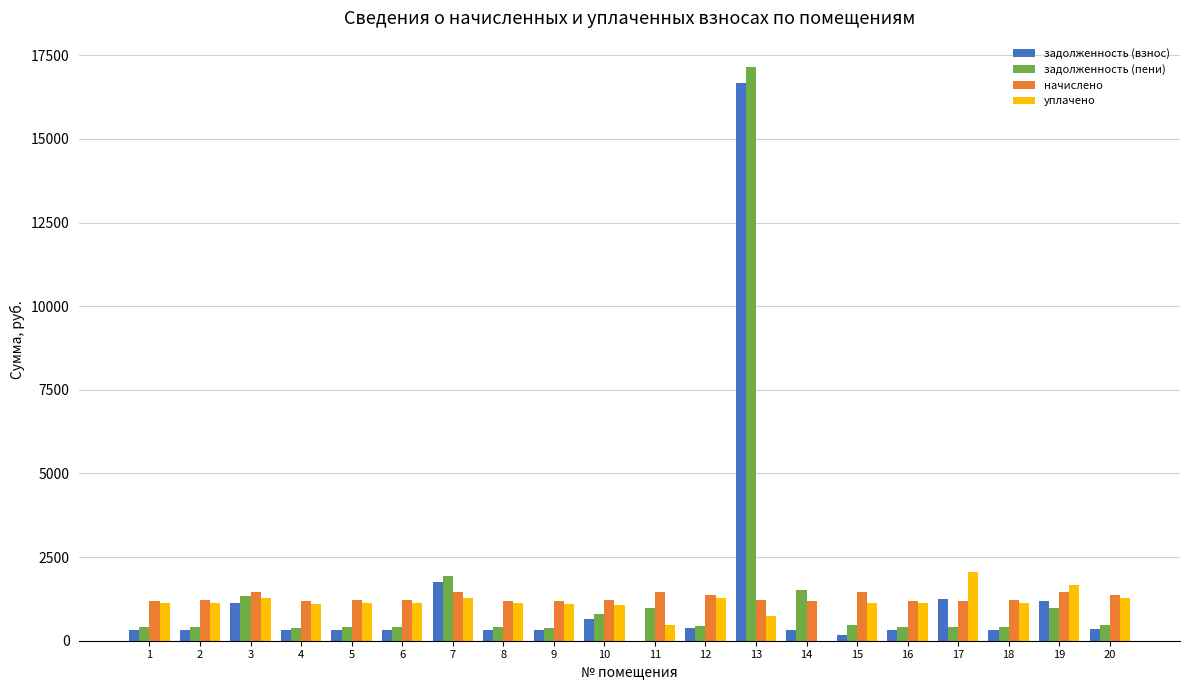

The value of уплачено at 15 is 519.2. True or false?

False